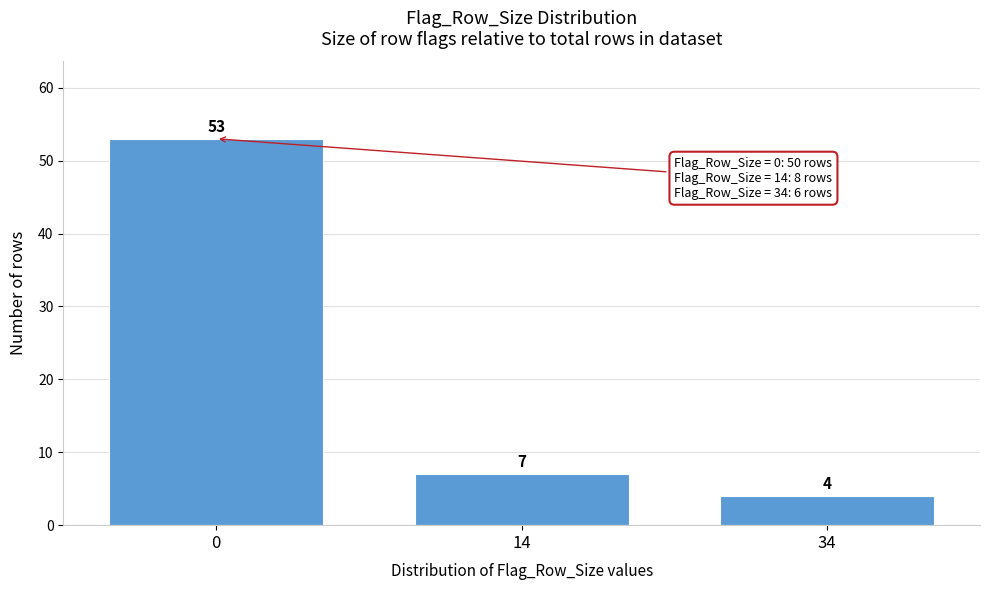

Reading left to right, list all the values displayed in this chart.

53	7	4